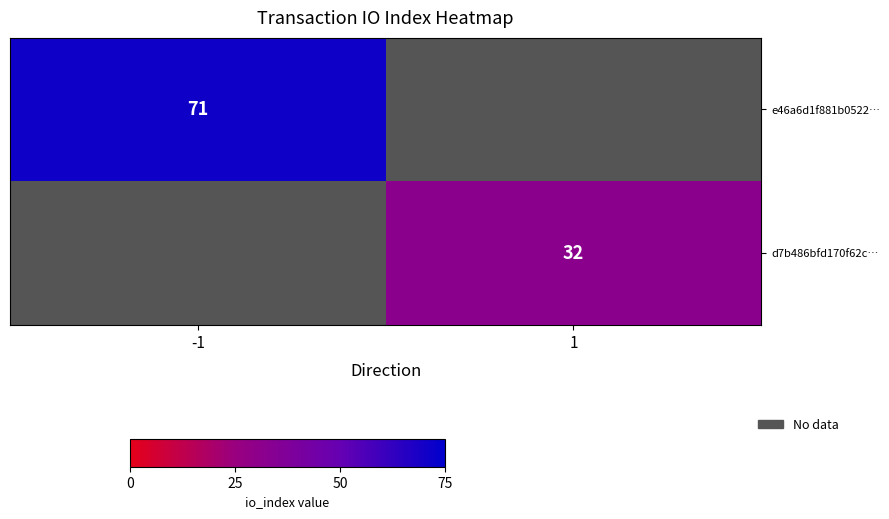

How many values in d7b486bfd170f62c… are above zero?

1